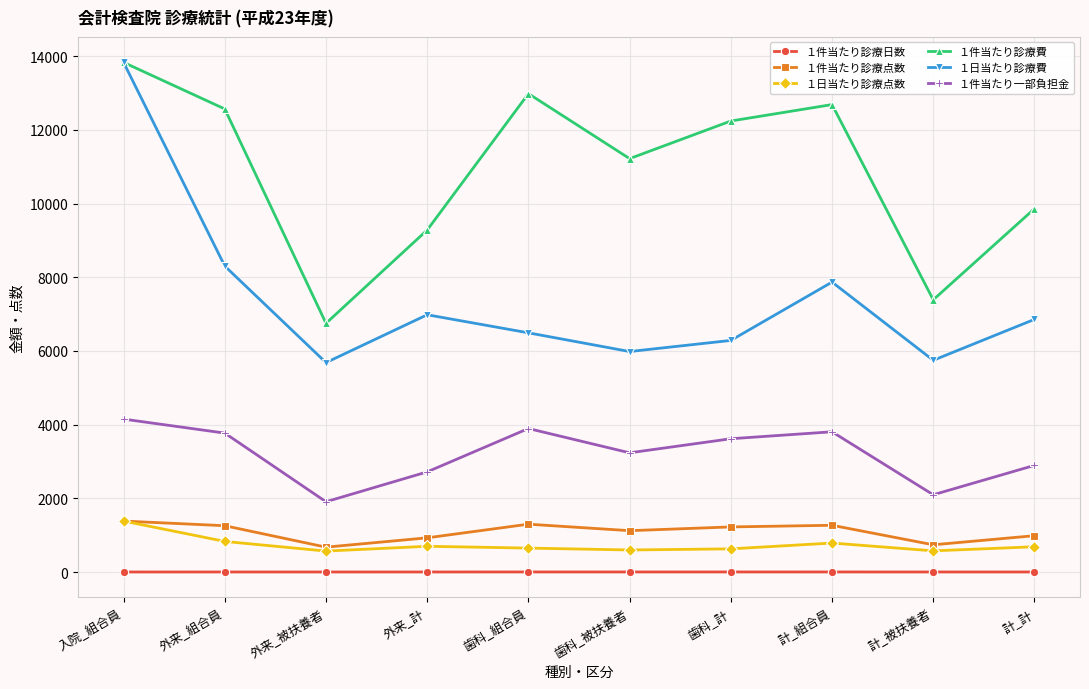

True or false: １件当たり診療点数 and １件当たり診療費 intersect in this chart.

False